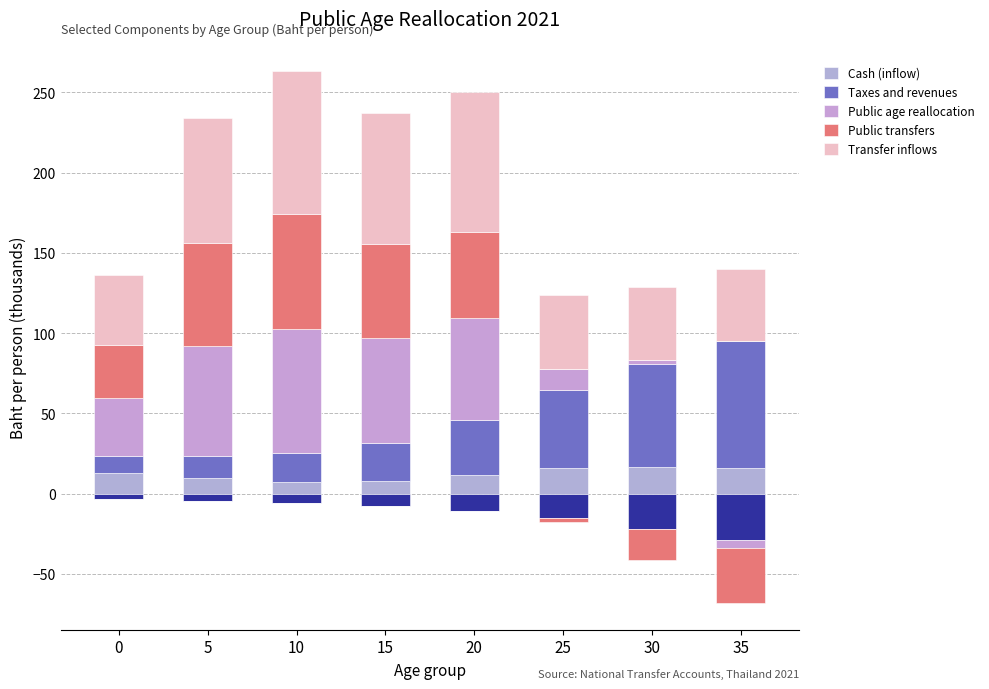

List the series in order of their peak value, highest first.

Transfer inflows, Taxes and revenues, Public age reallocation, Public transfers, Cash (inflow)